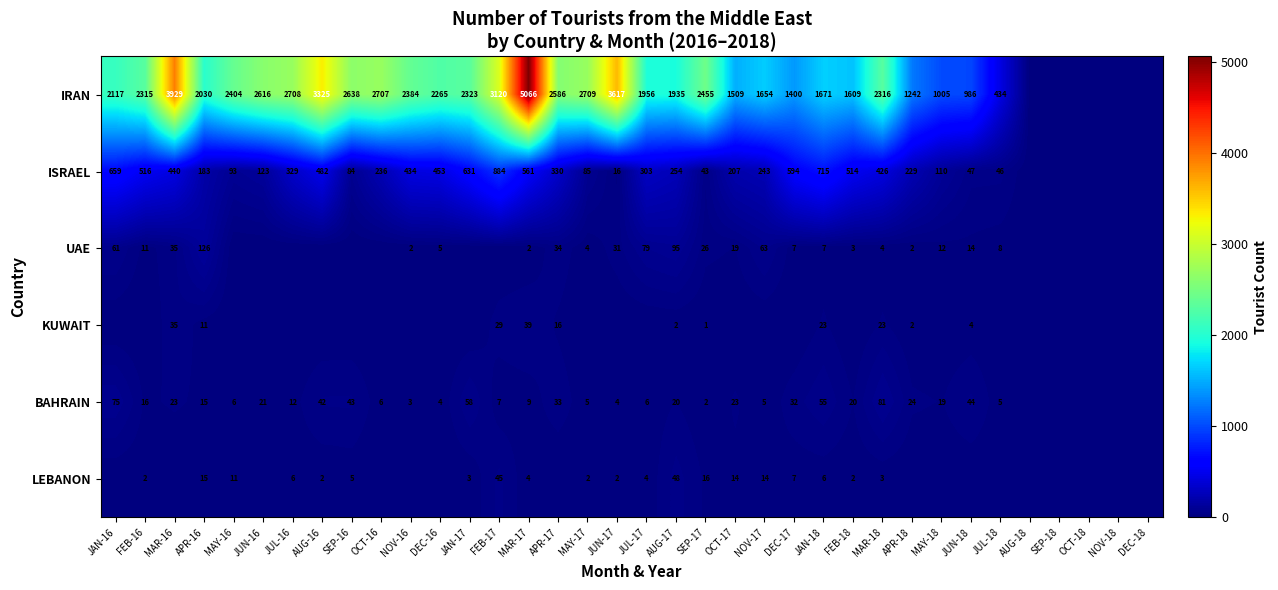

What is the difference between the highest and lowest values at MAR-17?

5064